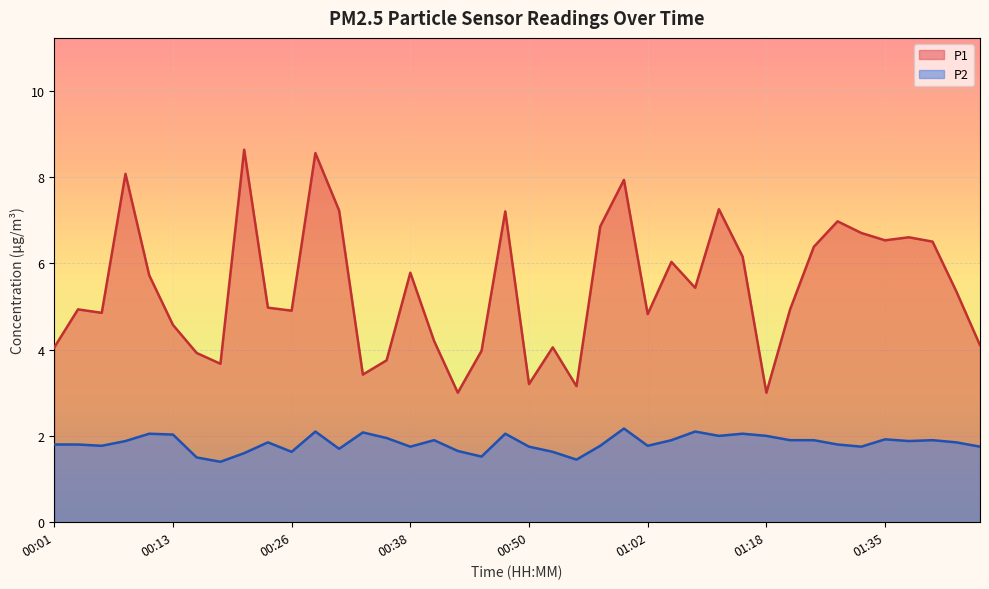

Where does the P1 series first go above 5?

00:08